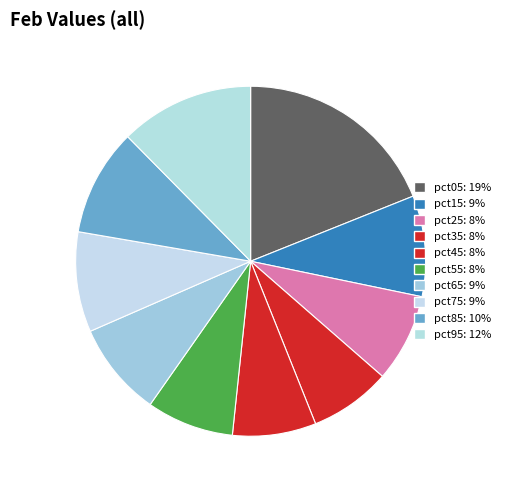

Is there a majority slice in this chart?

No